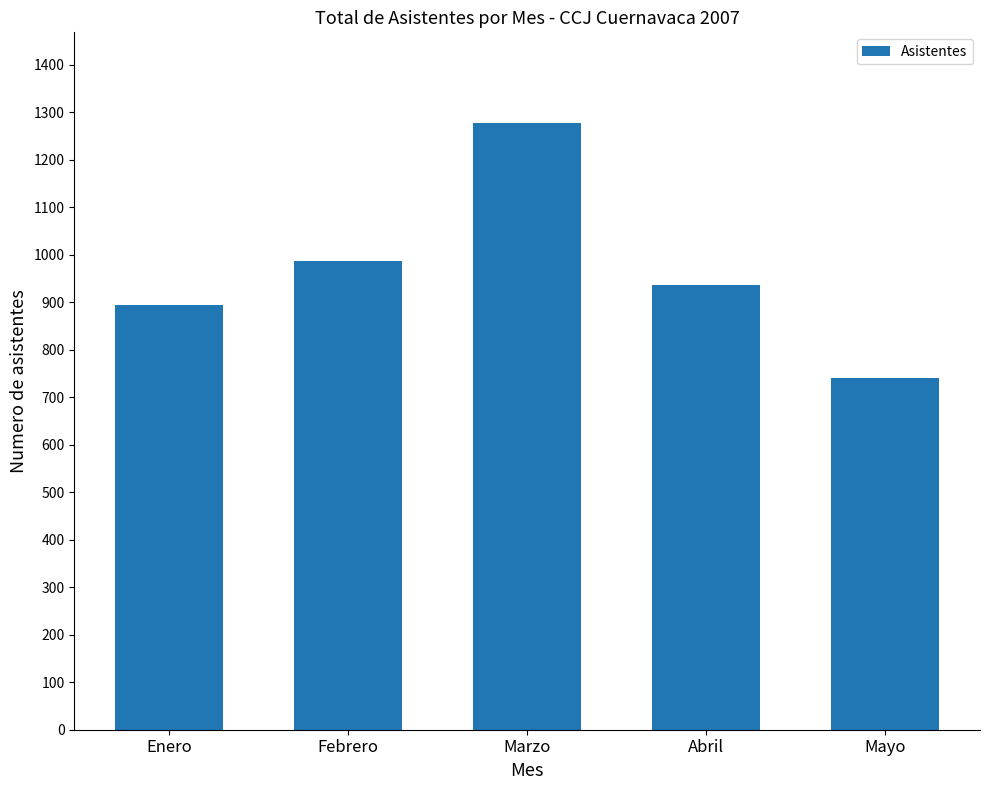

What is the sum of the values at Abril and Mayo?

1678